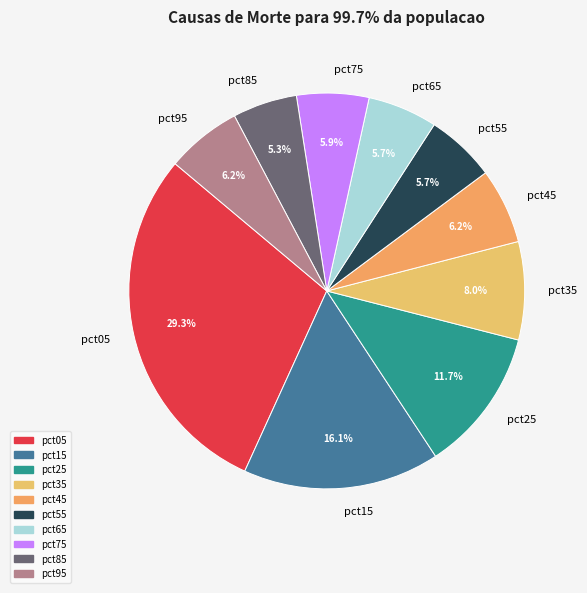

Which has a higher value, pct75 or pct05?

pct05